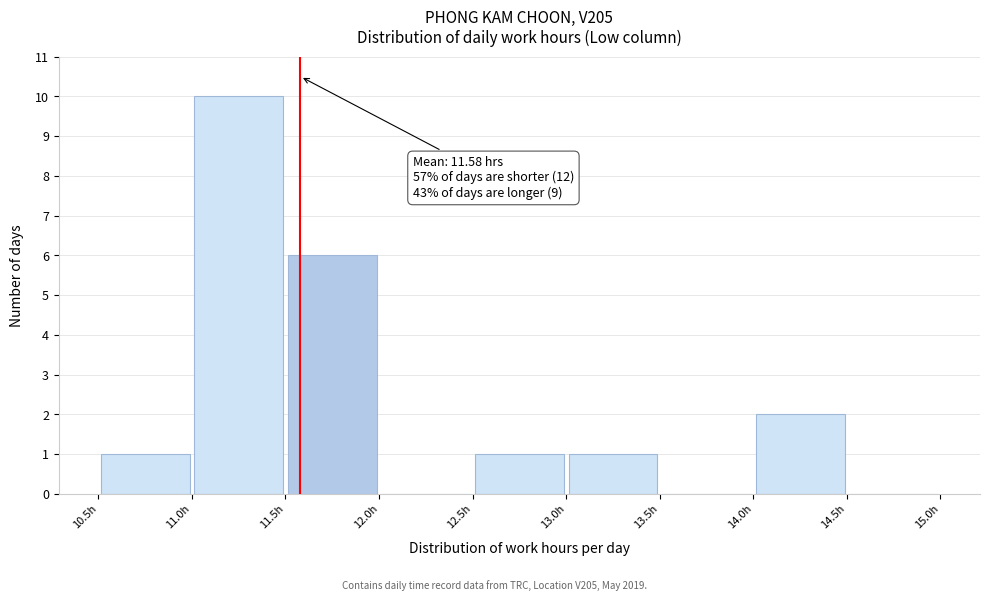

Which range on the x-axis has the tallest bar?

11.0 to 11.5